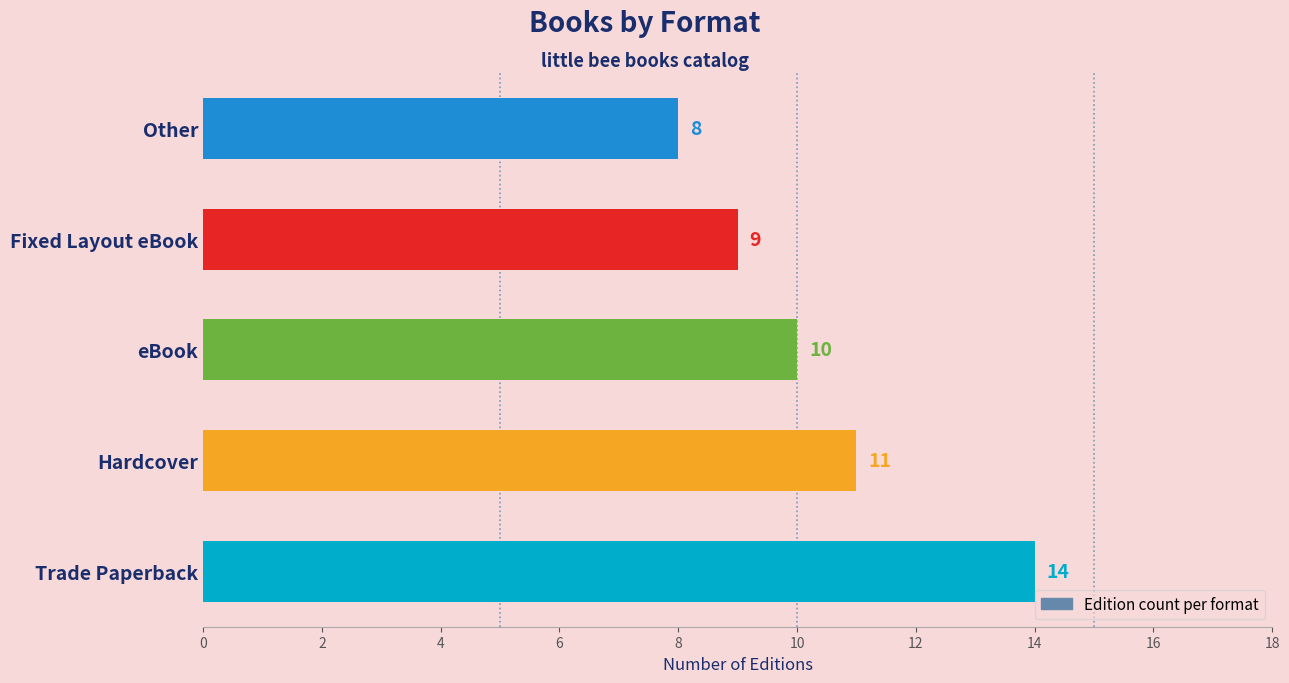

Reading bottom to top, list all the values displayed in this chart.

Trade Paperback=14	Hardcover=11	eBook=10	Fixed Layout eBook=9	Other=8